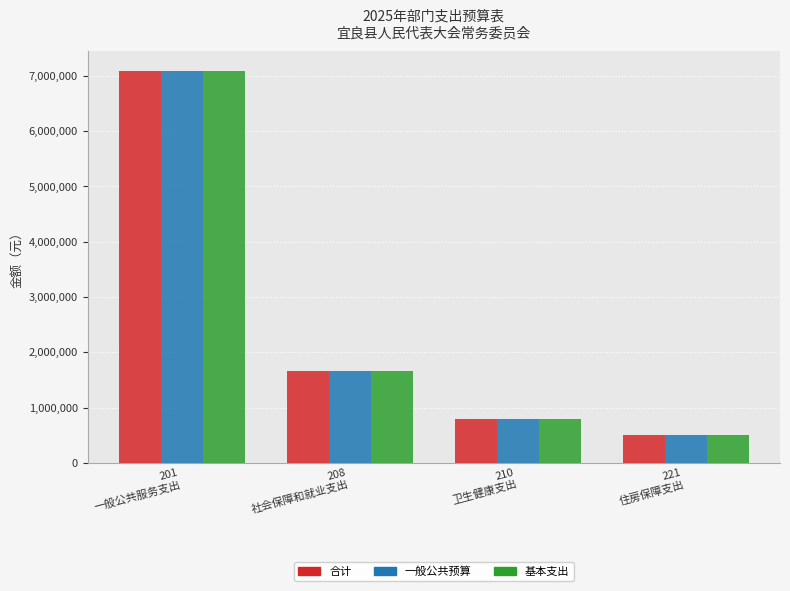

What is the maximum value shown in the chart?

7094101.0